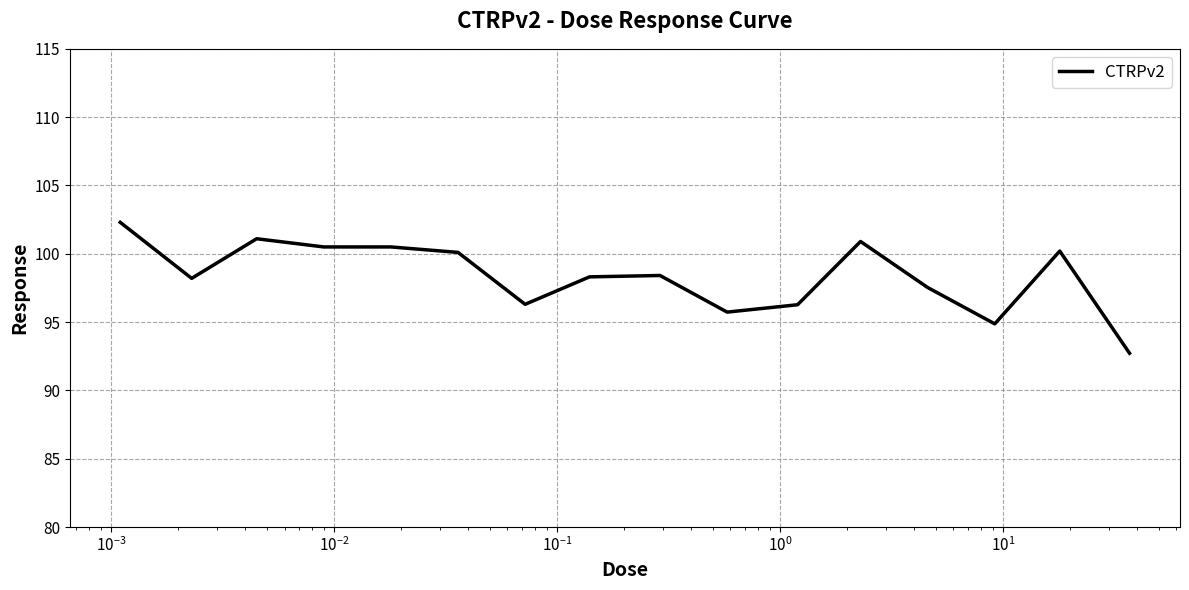

How many lines are shown in the chart?

1